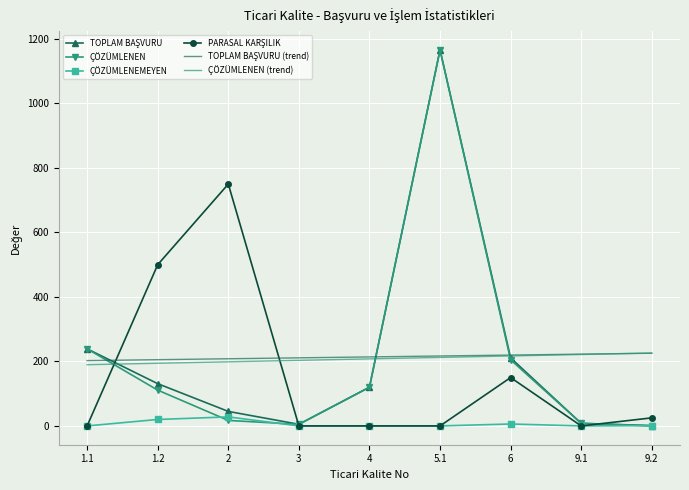

What is the difference between the highest and lowest values at 2?

733.0